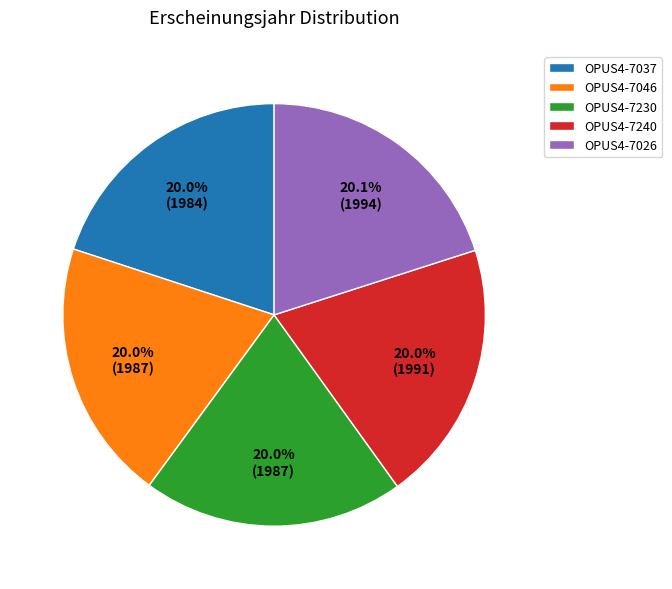

Count the number of slices in the pie.

5